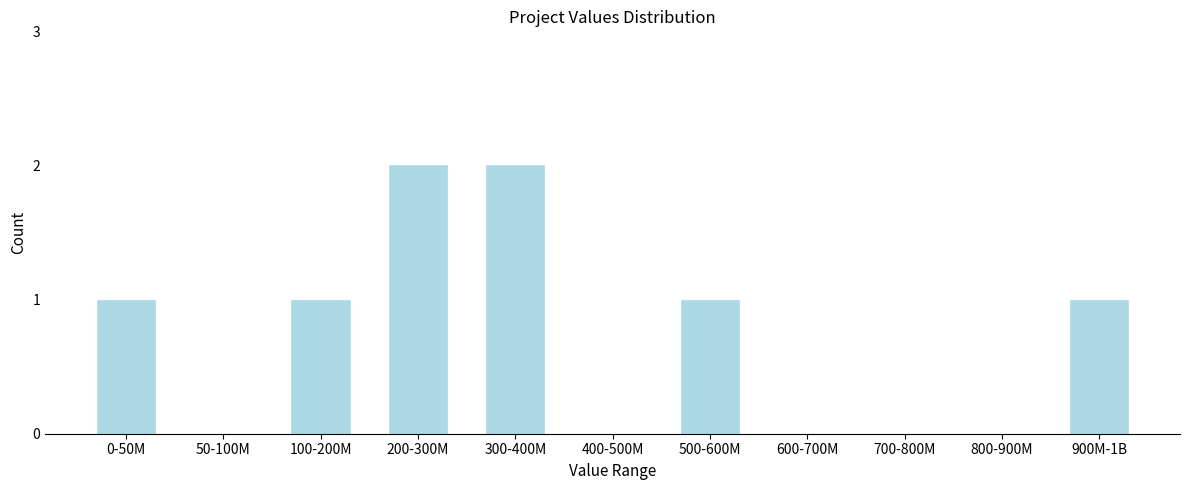

Reading right to left, transcribe all the data shown in this chart.

900M-1B=1	800-900M=0	700-800M=0	600-700M=0	500-600M=1	400-500M=0	300-400M=2	200-300M=2	100-200M=1	50-100M=0	0-50M=1